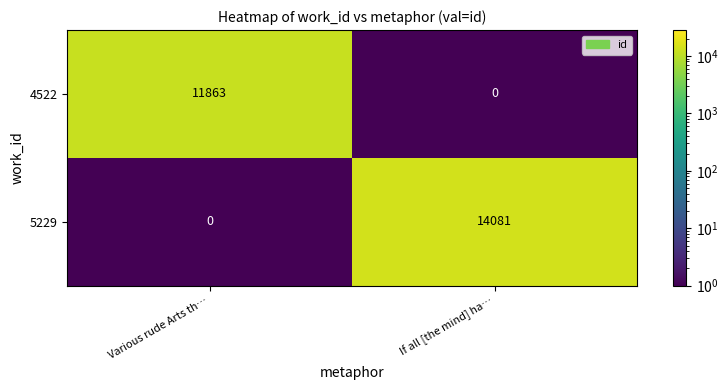

What is the total value across all series at Various rude Arts th…?

11863